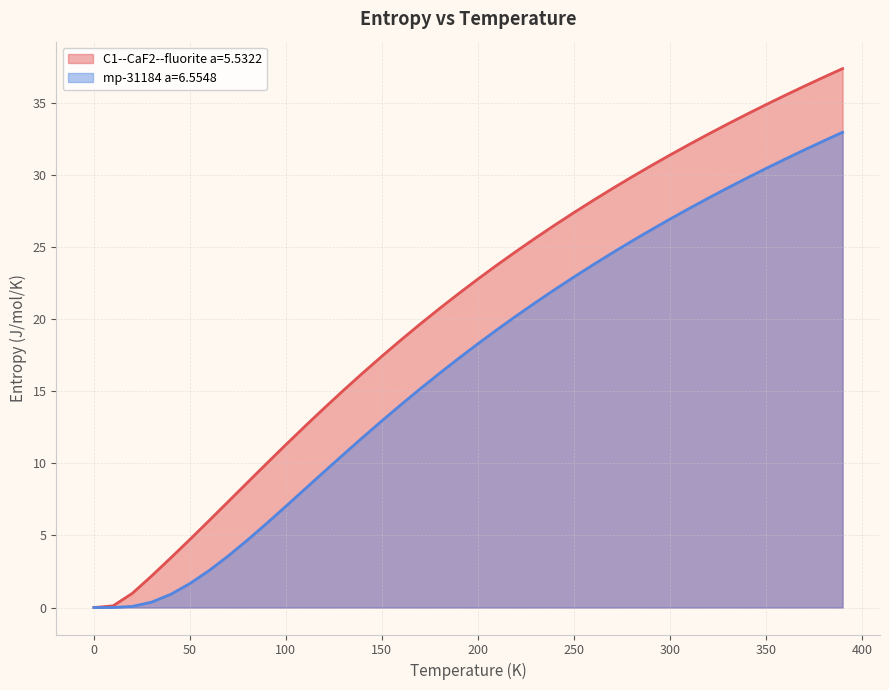

What is the spread (max minus min) of values at 40.0?

2.5